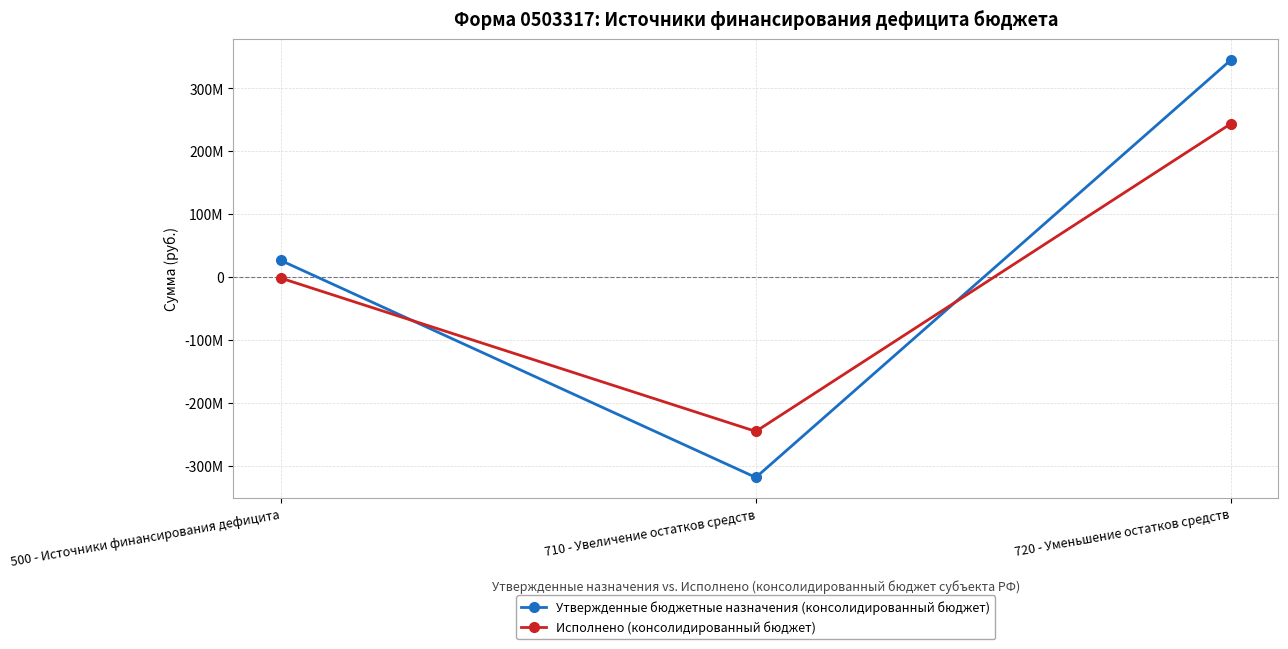

What is the difference between the highest and lowest values at 720 - Уменьшение остатков средств?

101283324.2